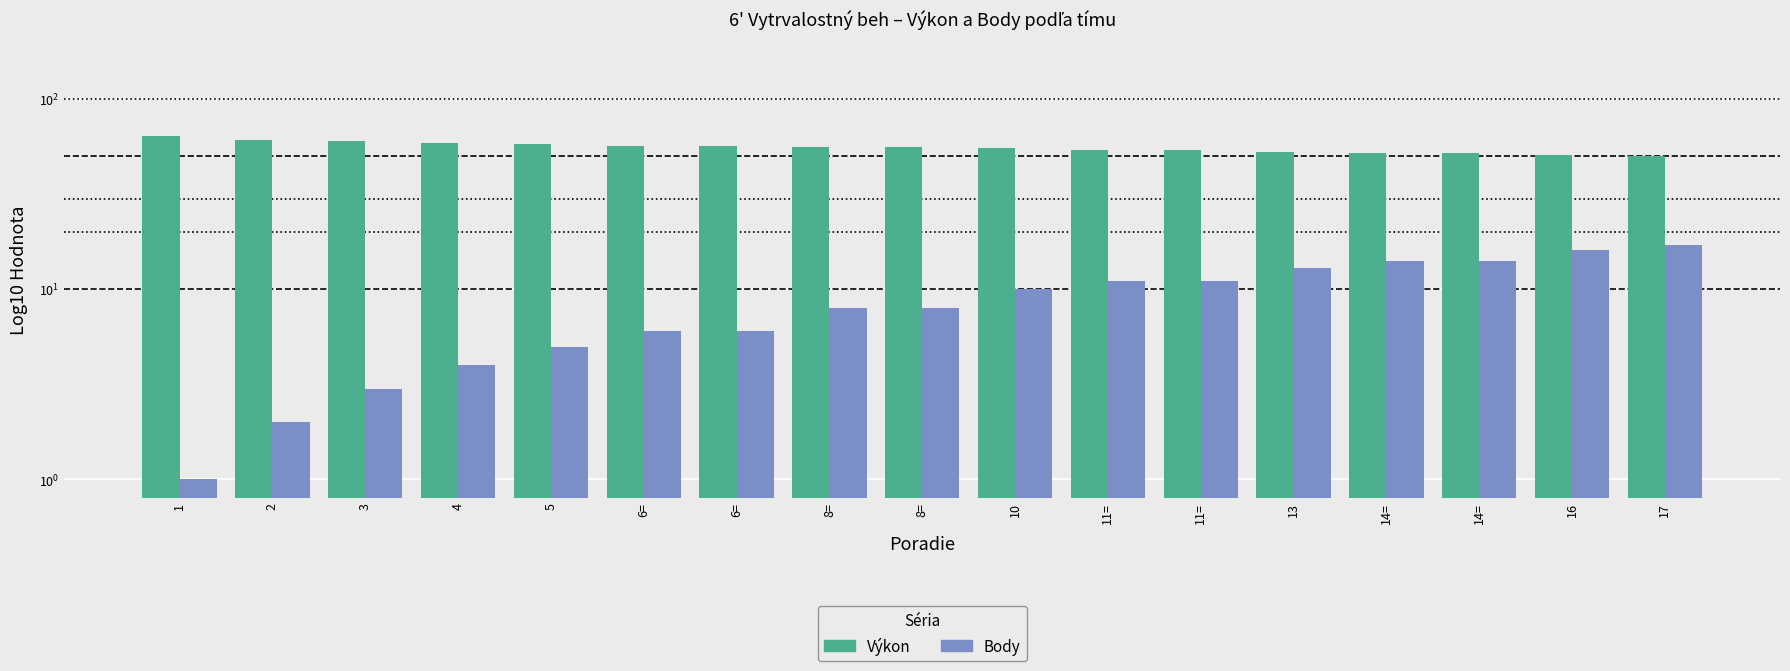

What is the maximum value shown in the chart?

64